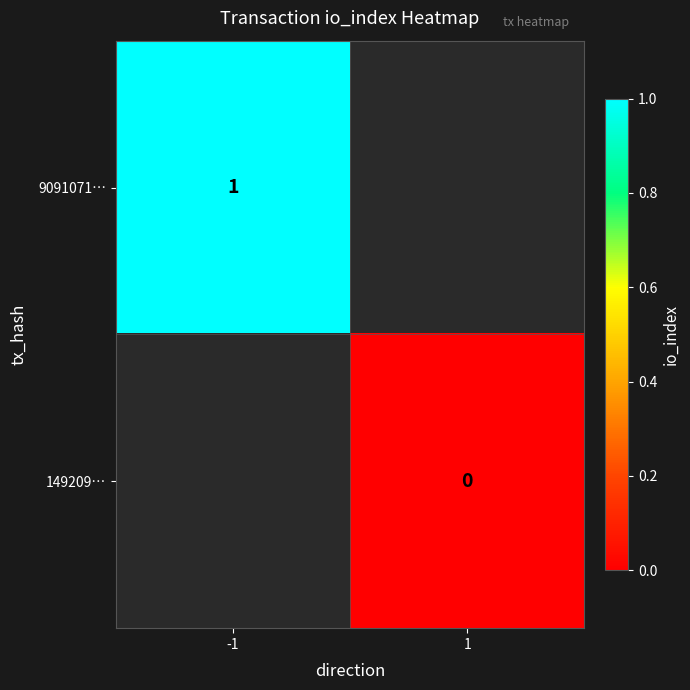

Is the value of 9091071… at -1 greater than the value of 149209… at 1?

Yes